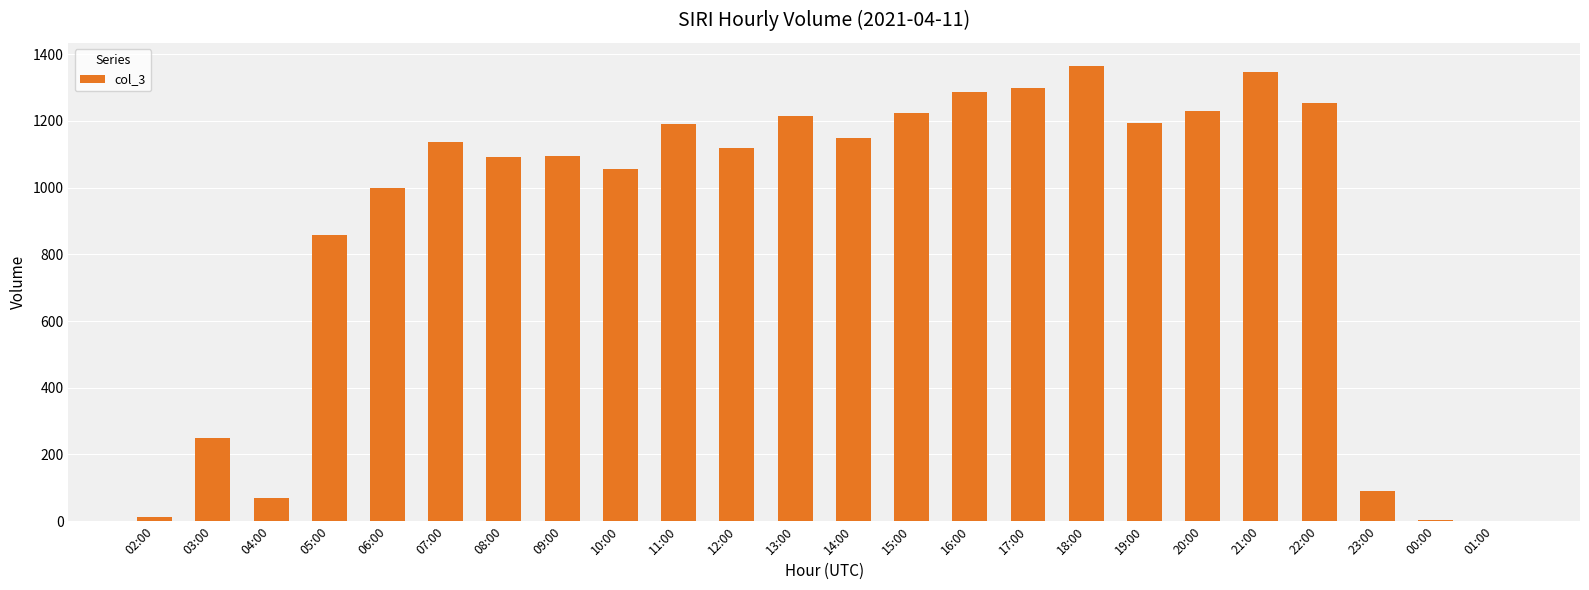

At which label is the value closest to 684?

05:00